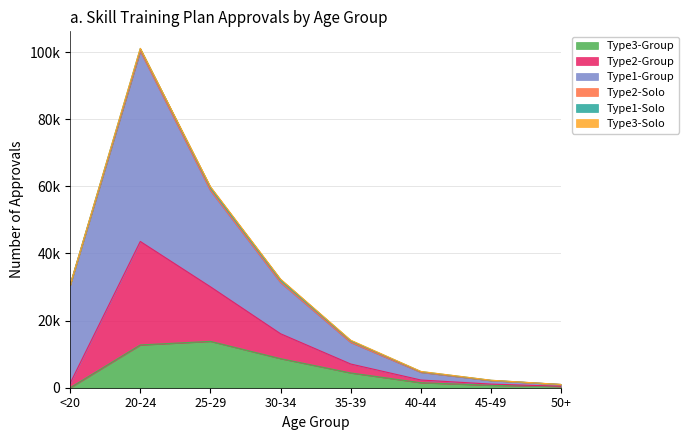

The Type2-Group series shows 11327 at 25-29. True or false?

False